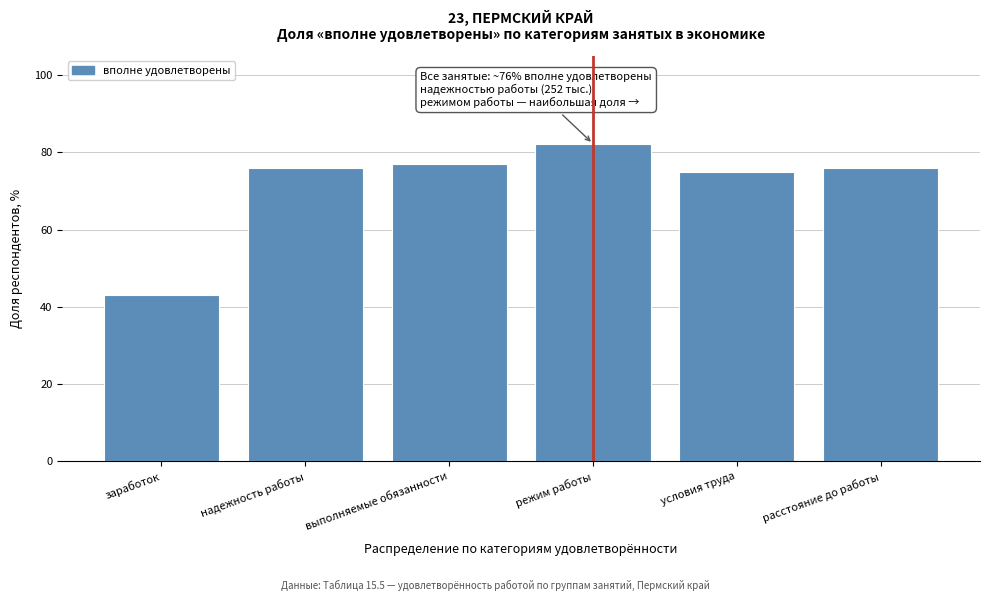

What is the maximum value shown in the chart?

82.3